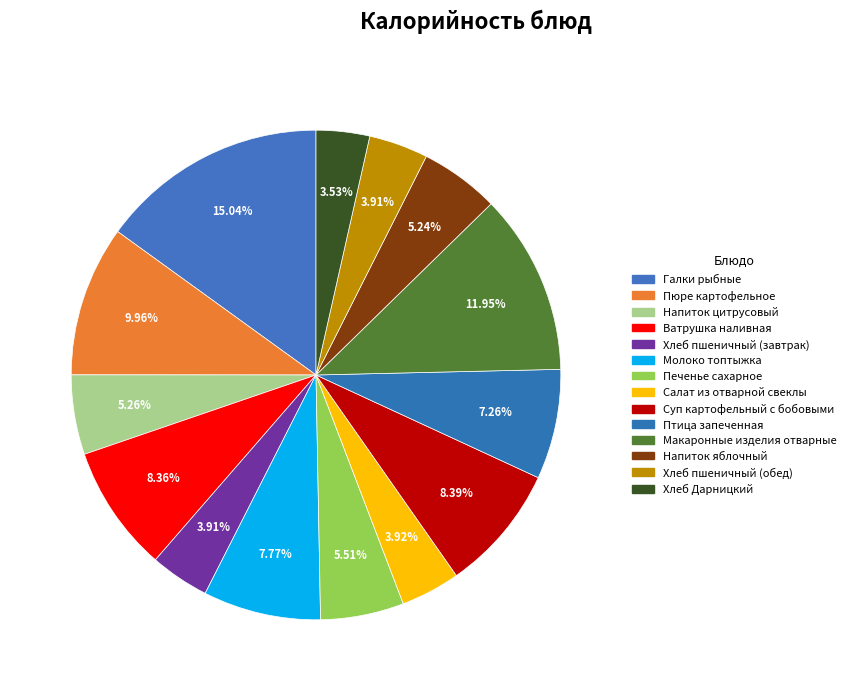

Does any single category account for the majority?

No